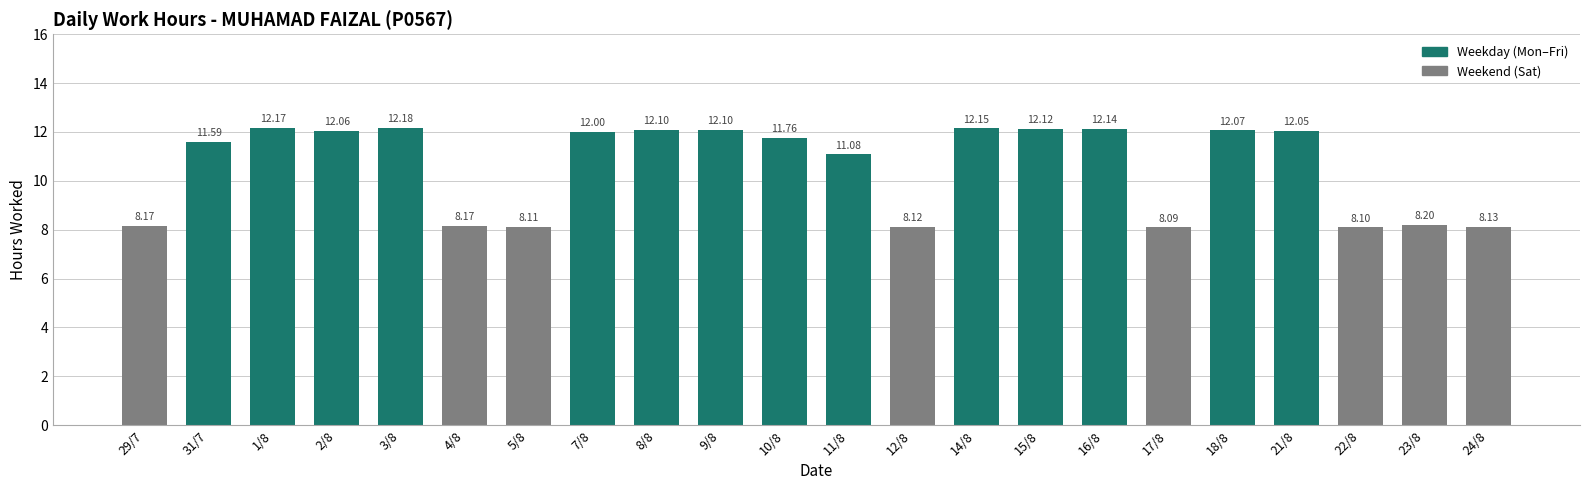

What is the label of the 4th bar from the left?

2/8